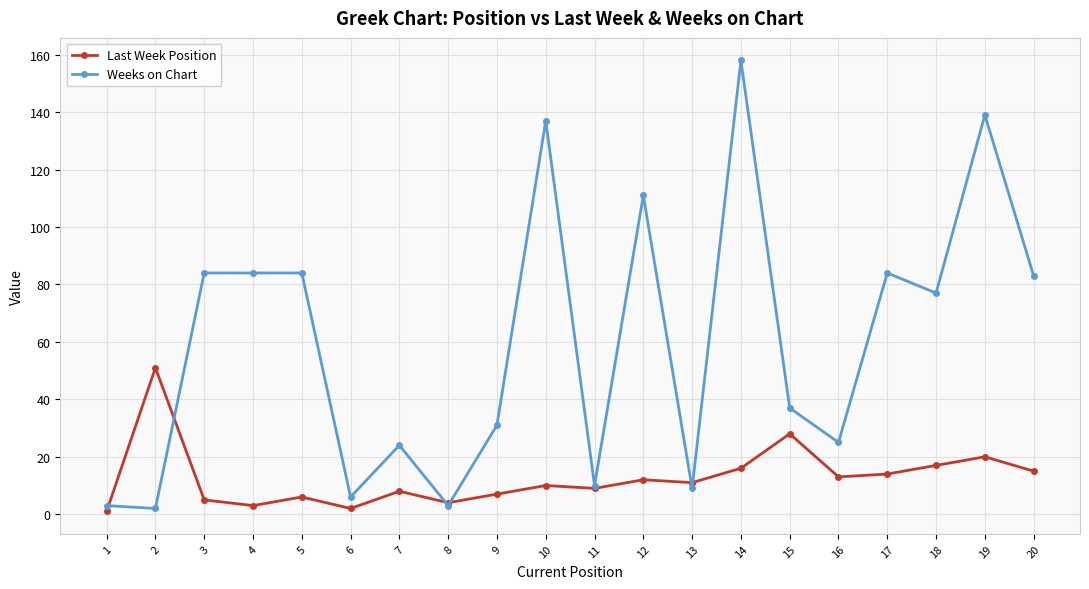

How many categories are shown in the chart?

20